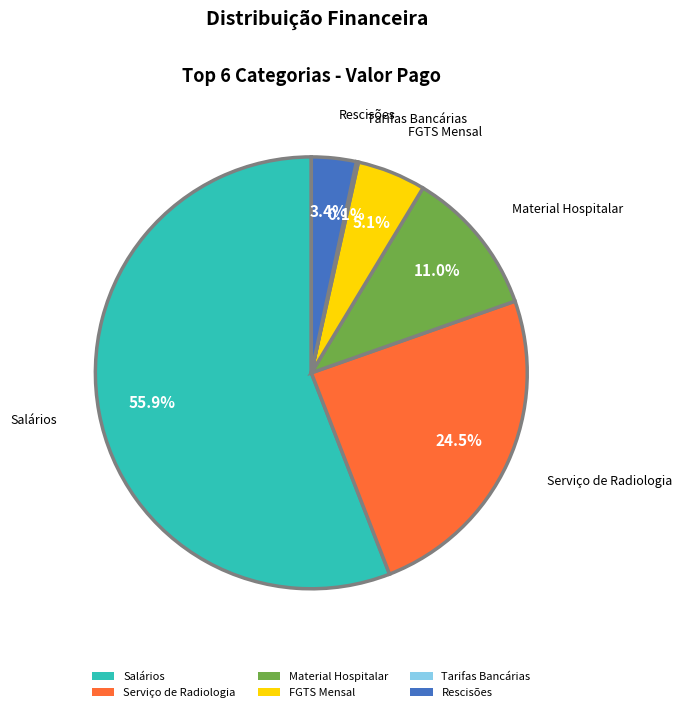

What is the ratio of the value at FGTS Mensal to the value at Material Hospitalar?

0.5